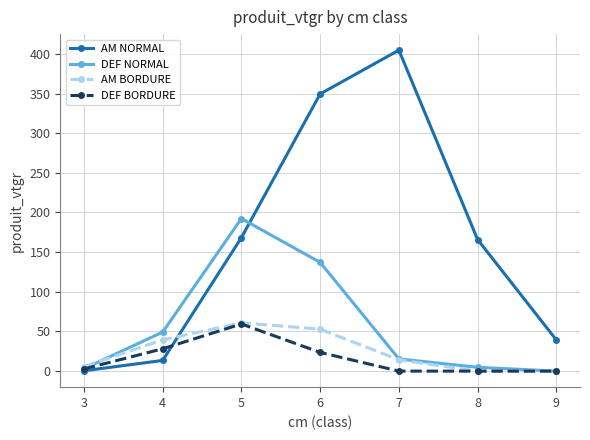

How many values in the AM BORDURE series are below 14?

3